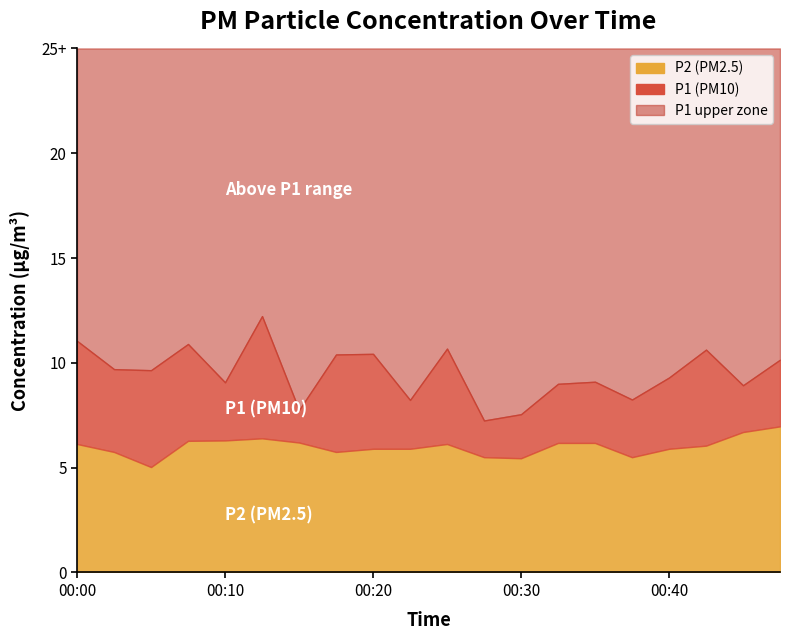

In P1, how many points are higher than both neighbors (excluding endpoints)?

6